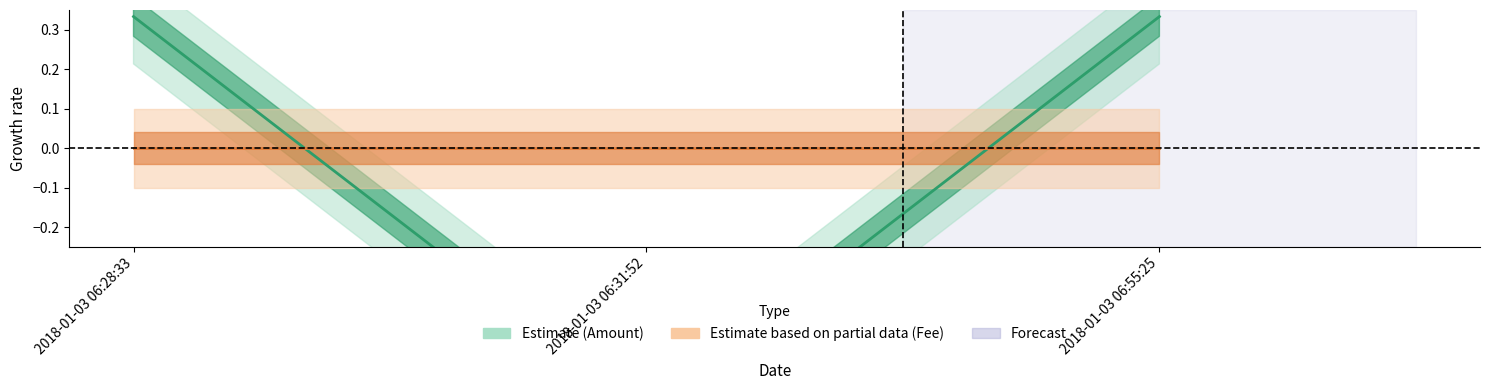

List the labels in order of value, largest first.

2018-01-03 06:28:33, 2018-01-03 06:55:25, 2018-01-03 06:31:52